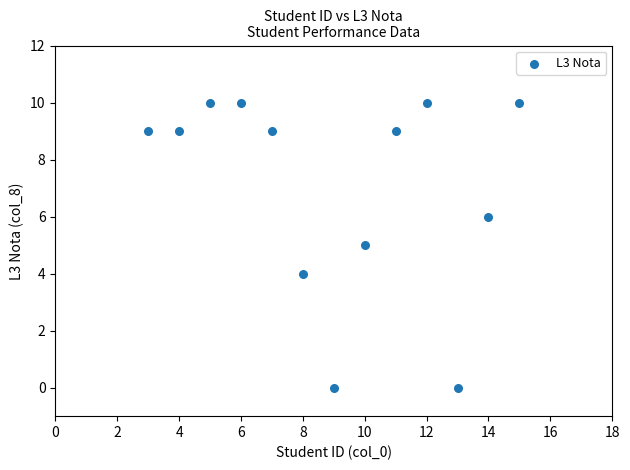

What is the range of Y values (max minus min)?

10